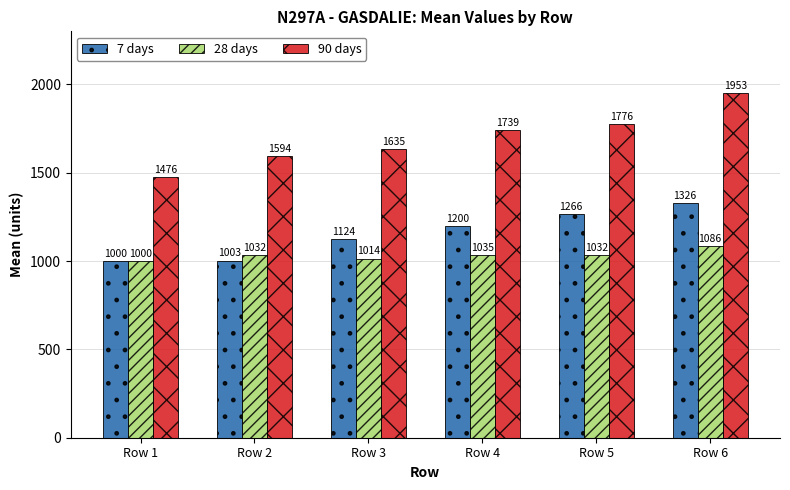

What is the total value across all series at Row 5?

4074